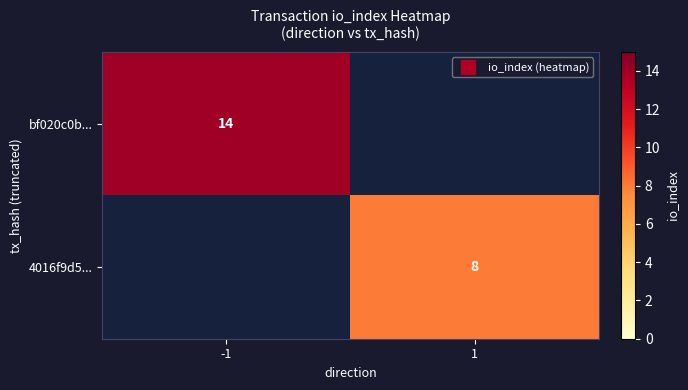

What is the highest value of the bf020c0b... series?

14.0